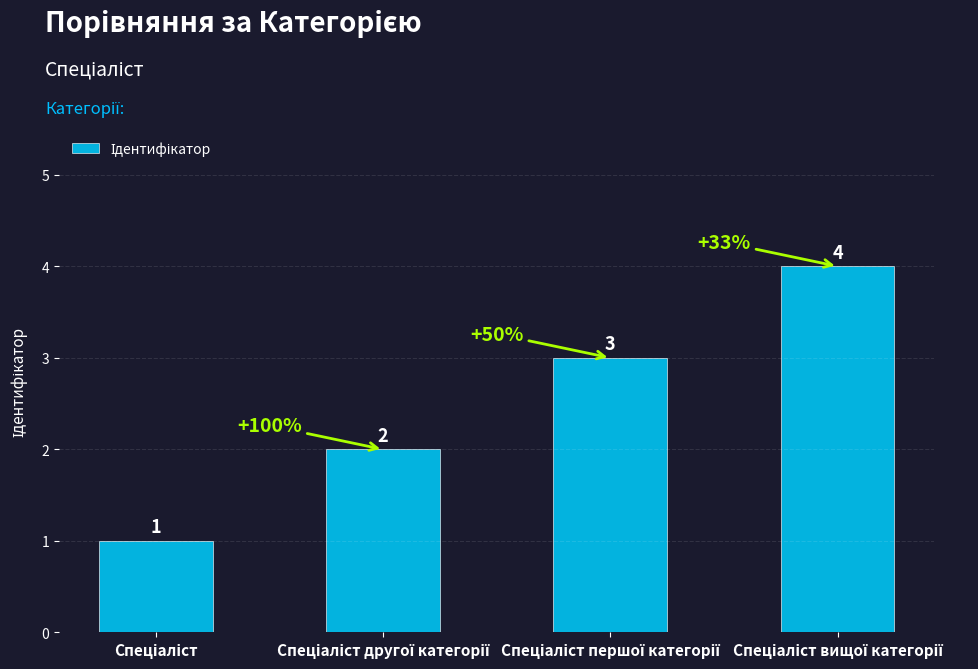

How many distinct data groups are displayed?

1